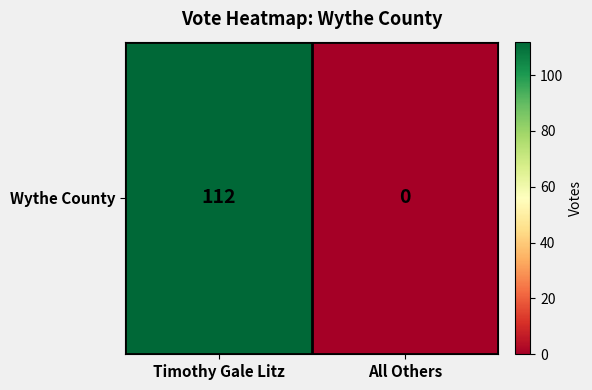

Reading left to right, what are all the values shown in this chart?

112	0